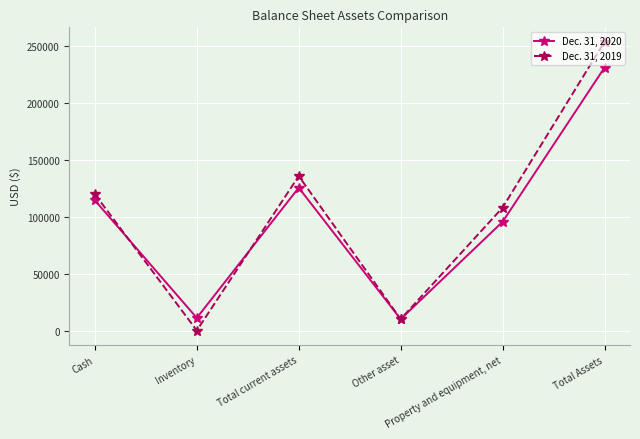

Which label corresponds to the smallest value in the chart?

Inventory